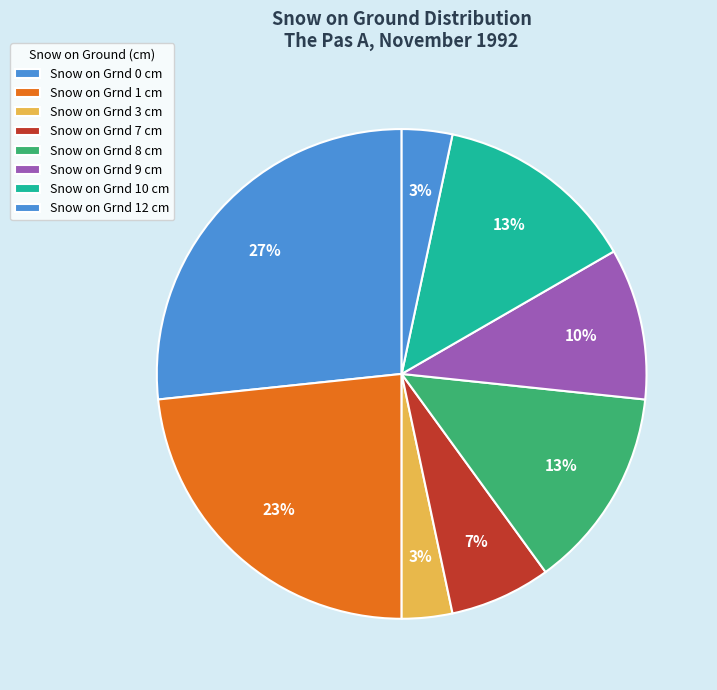

How many segments does this pie chart have?

8